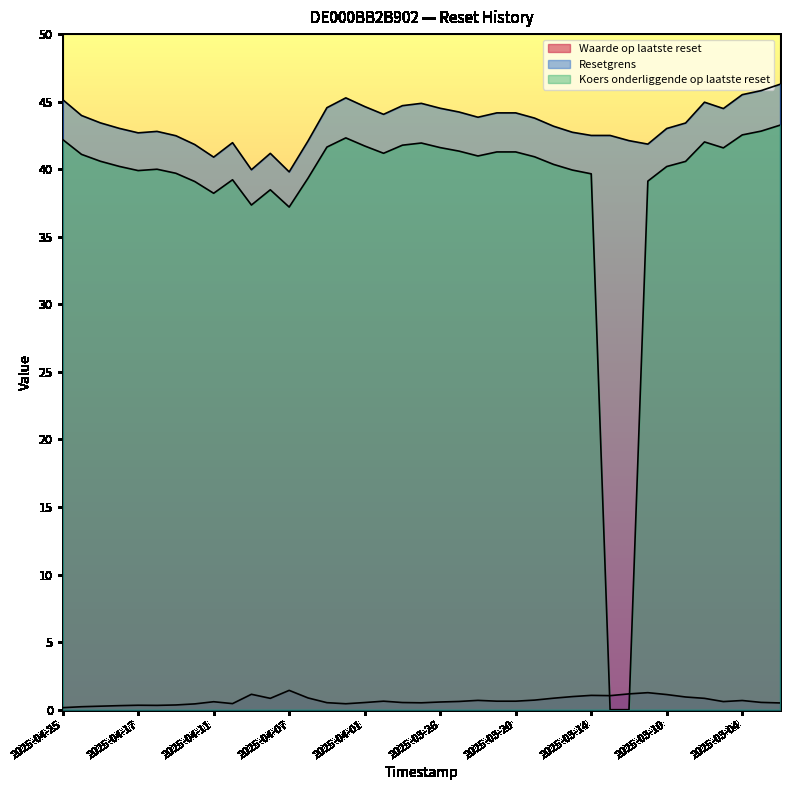

Reading left to right, extract all data points from this chart.

Waarde op laatste reset: 0.1	0.2	0.3	0.3	0.3	0.3	0.3	0.4	0.6	0.5	1.1	0.8	1.4	0.9	0.5	0.4	0.5	0.6	0.5	0.5	0.6	0.6	0.7	0.6	0.6	0.7	0.8	1.0	1.1	1.0	1.2	1.3	1.1	0.9	0.8	0.6	0.7	0.5	0.5
Resetgrens: 45.2	44.0	43.4	43.0	42.7	42.8	42.5	41.8	40.9	42.0	40.0	41.2	39.8	42.1	44.6	45.3	44.6	44.1	44.7	44.9	44.5	44.2	43.8	44.2	44.2	43.8	43.2	42.7	42.5	42.5	42.1	41.9	43.0	43.4	45.0	44.5	45.5	45.8	46.3
Koers onderliggende op laatste reset: 42.2	41.1	40.6	40.2	39.9	40.0	39.7	39.1	38.2	39.2	37.4	38.5	37.2	39.3	41.6	42.3	41.7	41.2	41.8	41.9	41.6	41.3	41.0	41.3	41.3	40.9	40.4	39.9	39.7	0.0	0.0	39.1	40.2	40.6	42.0	41.6	42.5	42.8	43.3